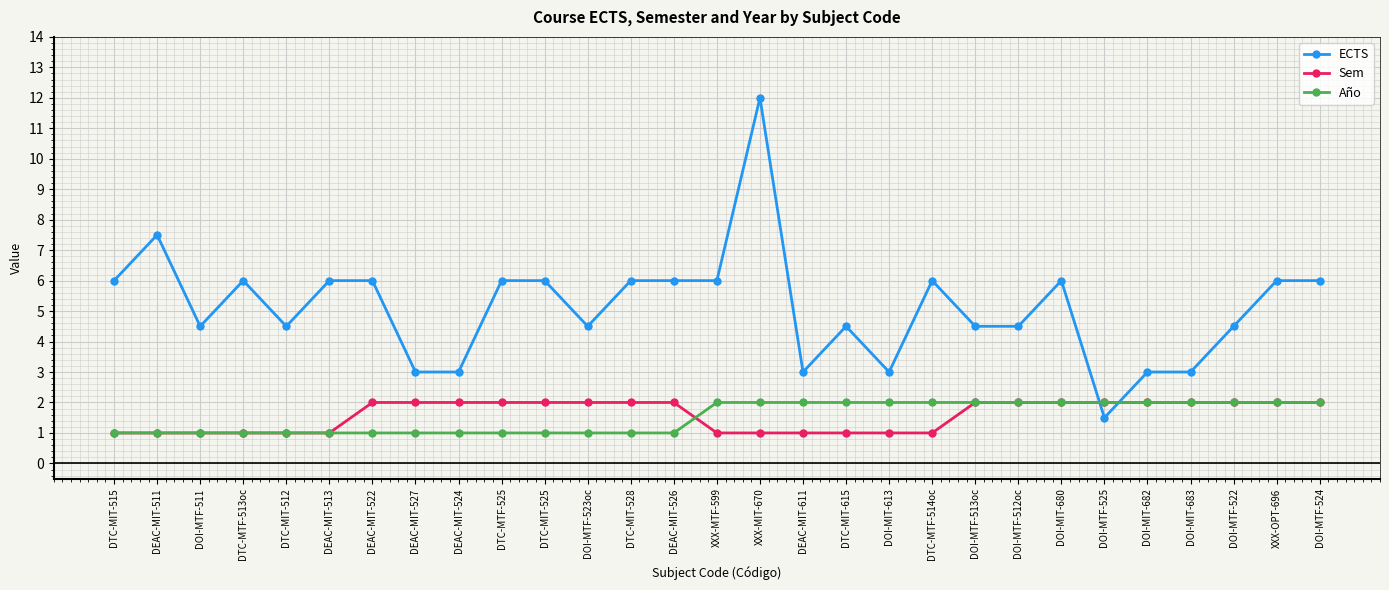

After their last crossing, which series has the higher values: ECTS or Año?

ECTS